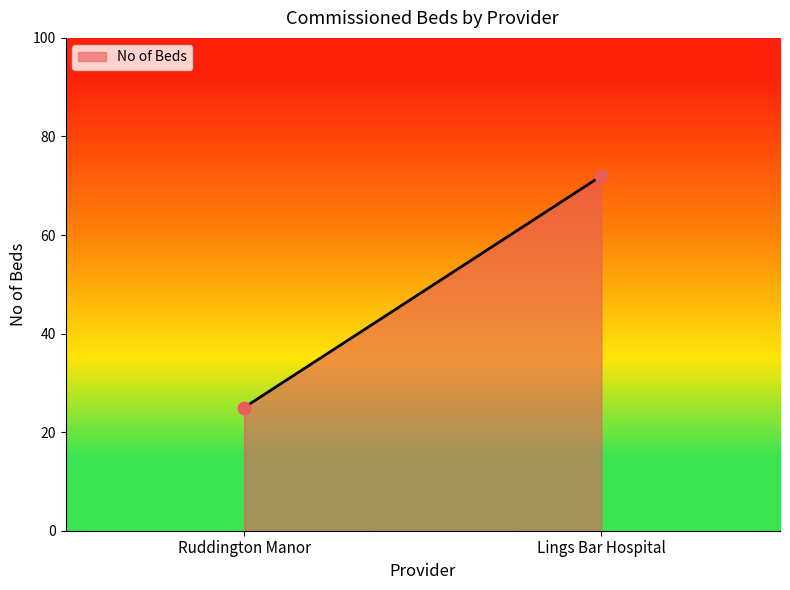

What is the range of Y values (max minus min)?

47